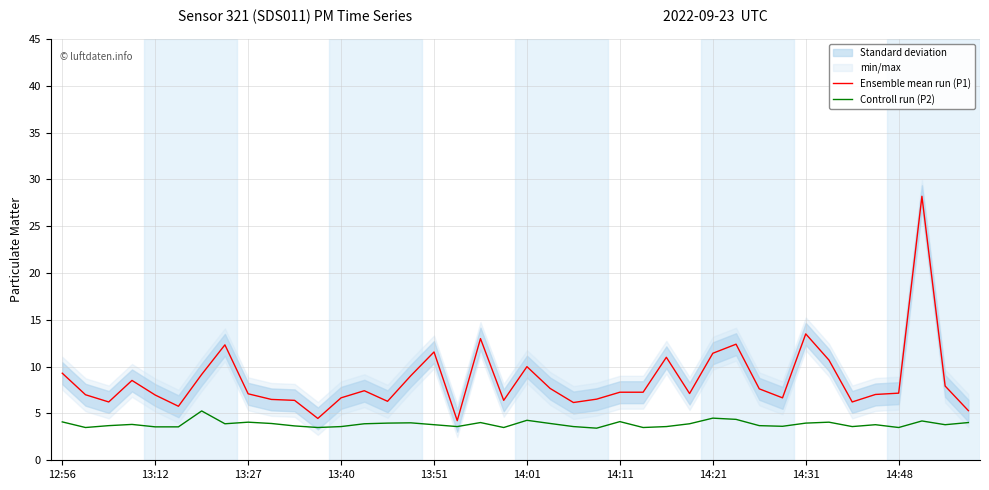

What is the value of the Ensemble mean run (P1) point at the 32nd from the left?

6.7